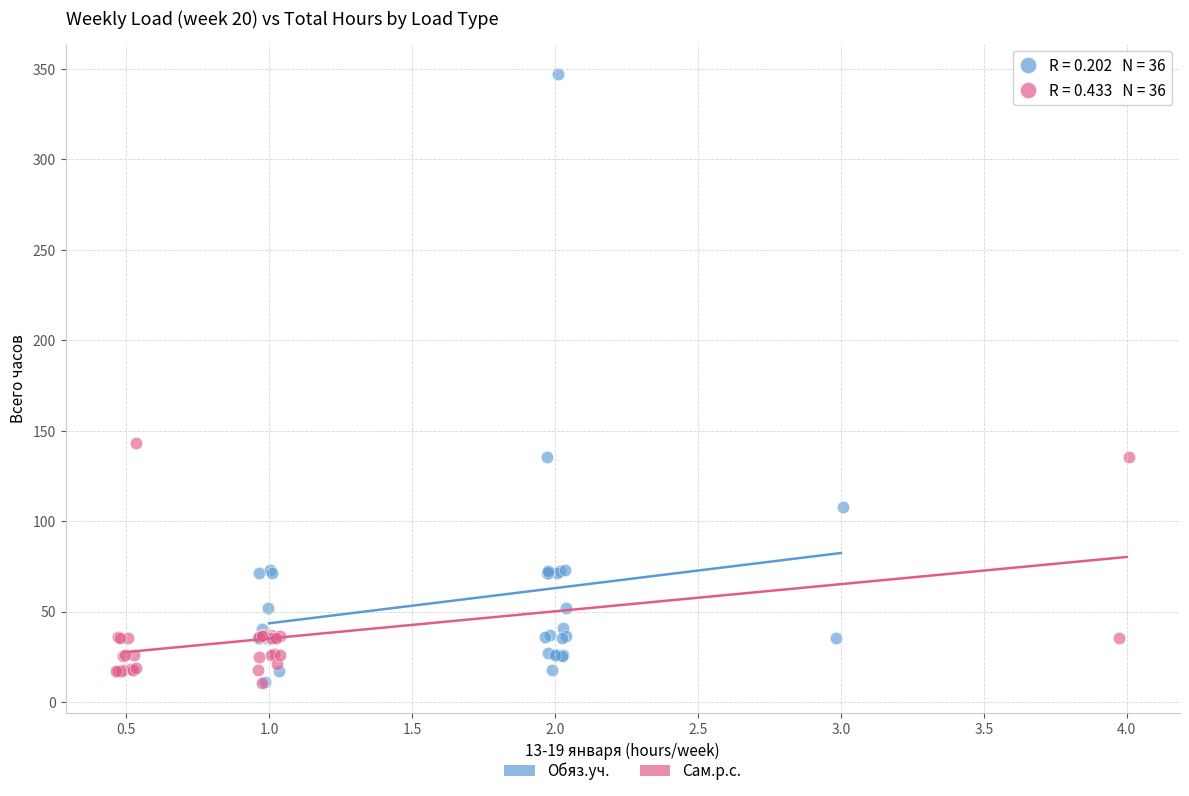

What are all the series names shown in the legend?

Обяз.уч., Сам.р.с.